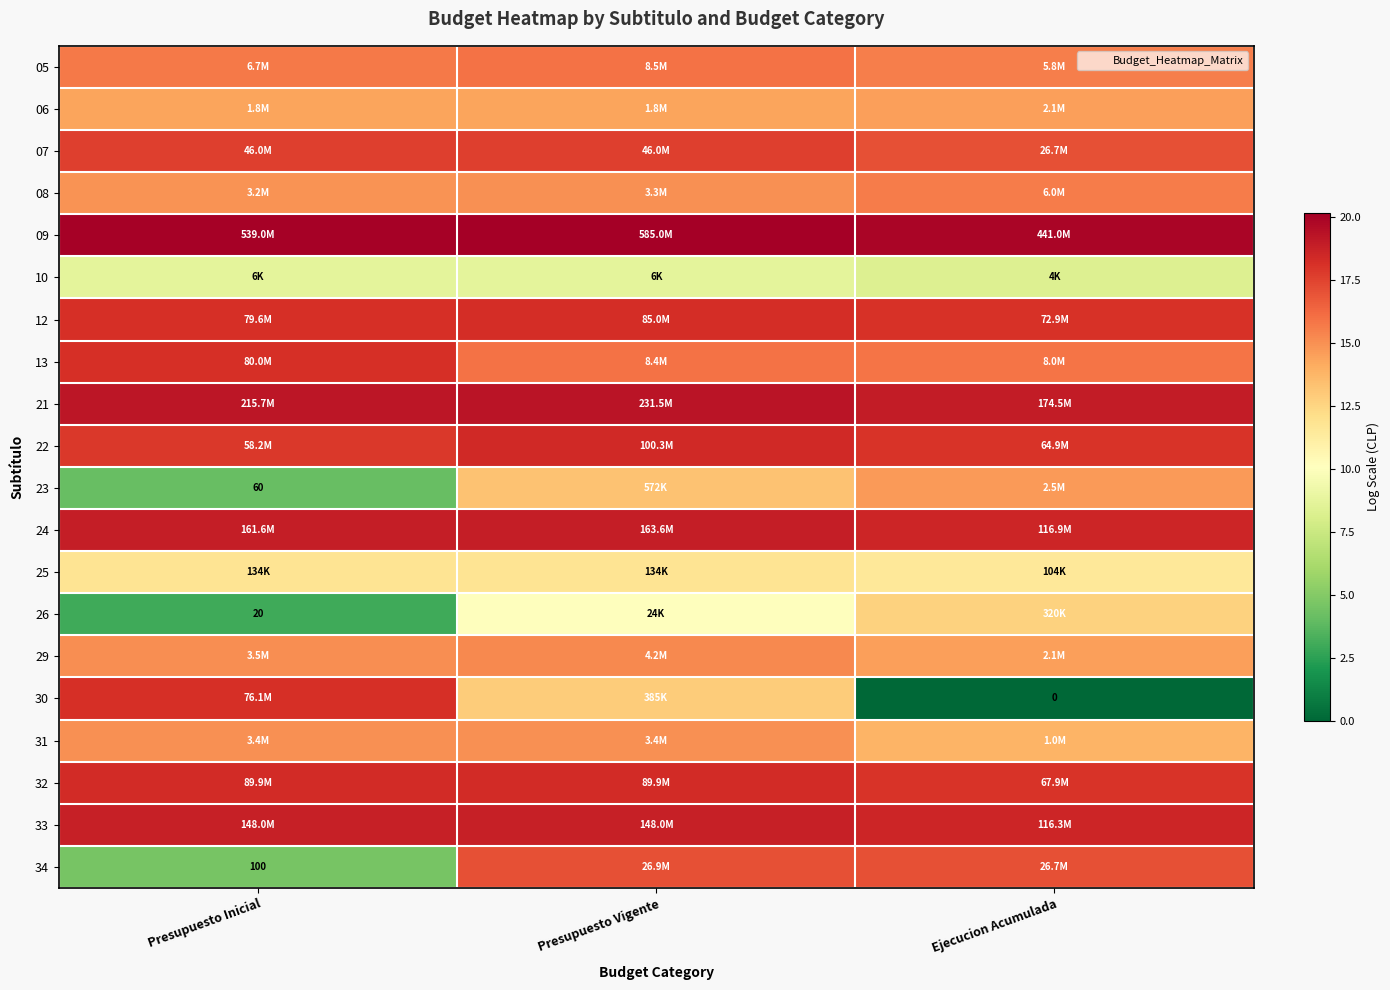

At how many categories does at least one series exceed 14?

3